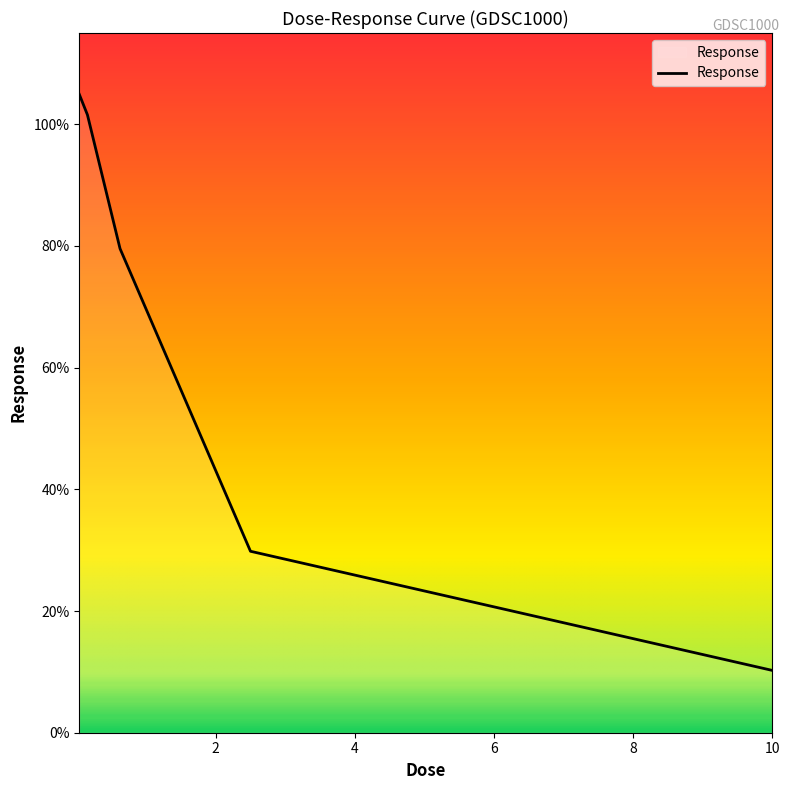

What is the greatest value displayed?

104.9